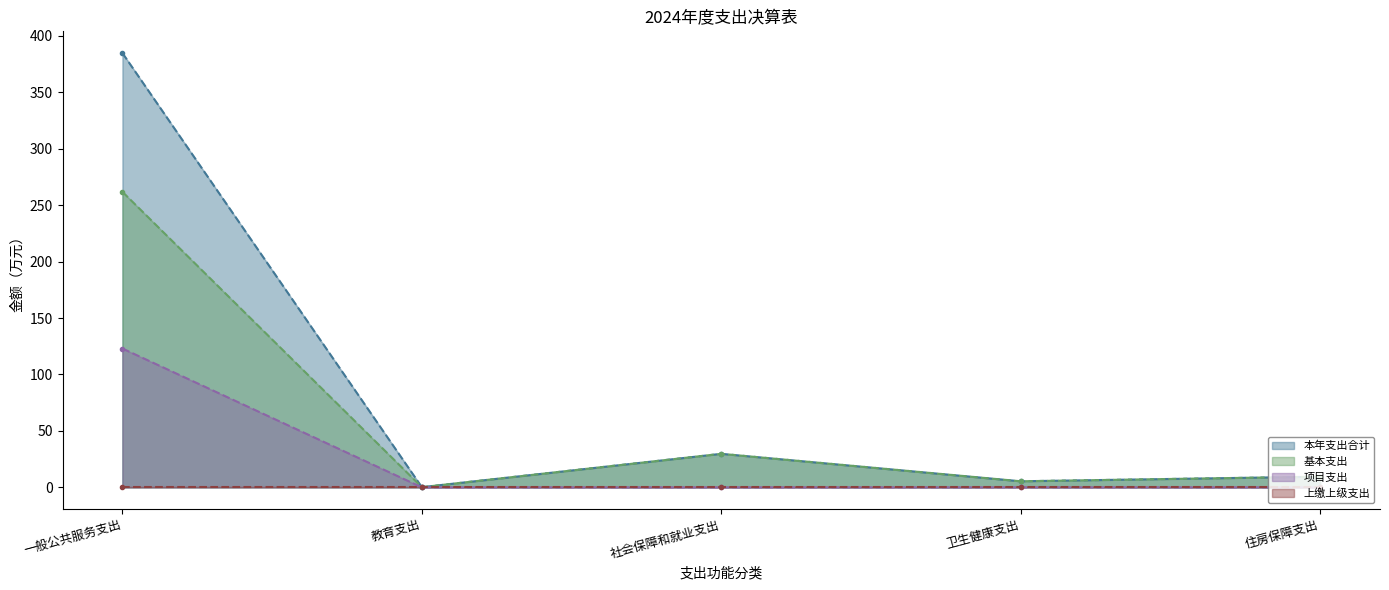

Is the value of 本年支出合计 at 一般公共服务支出 greater than the value of 项目支出 at 一般公共服务支出?

Yes